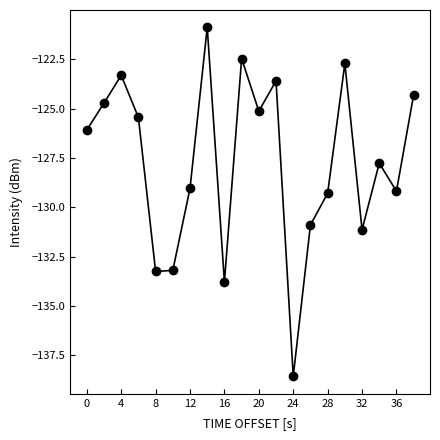

How many series are shown in this chart?

1